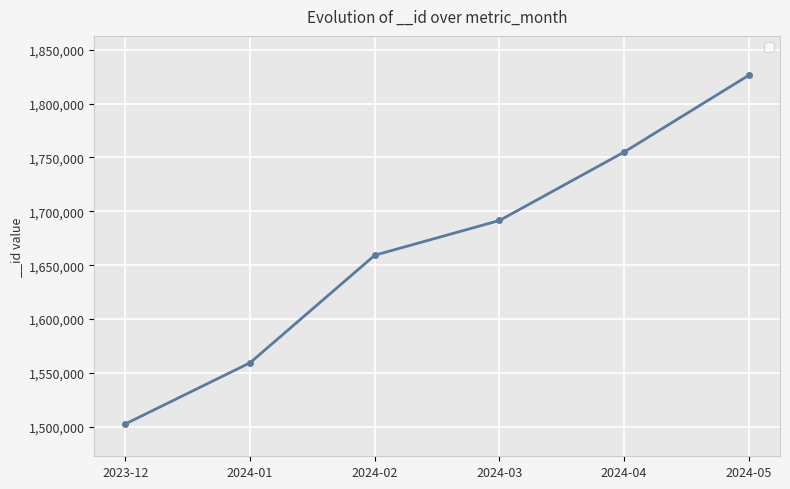

Which label corresponds to the smallest value in the chart?

2023-12